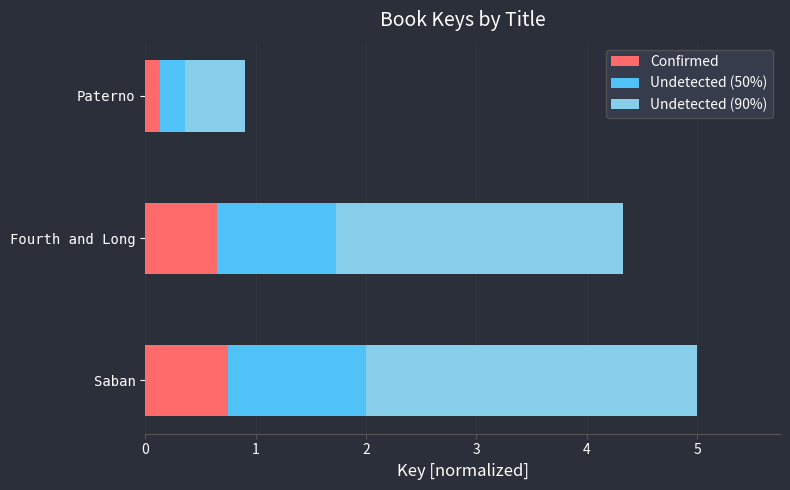

At which label is Confirmed closest to 0?

Paterno